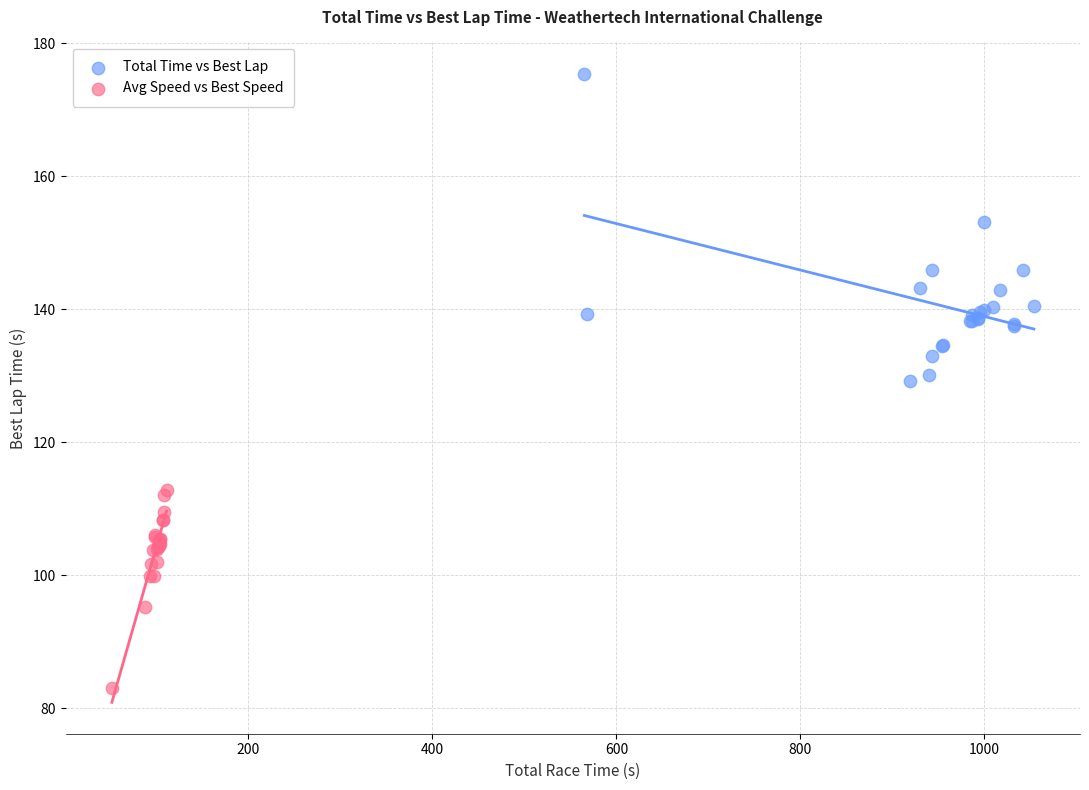

Which series reaches the maximum Y coordinate?

Total Time vs Best Lap